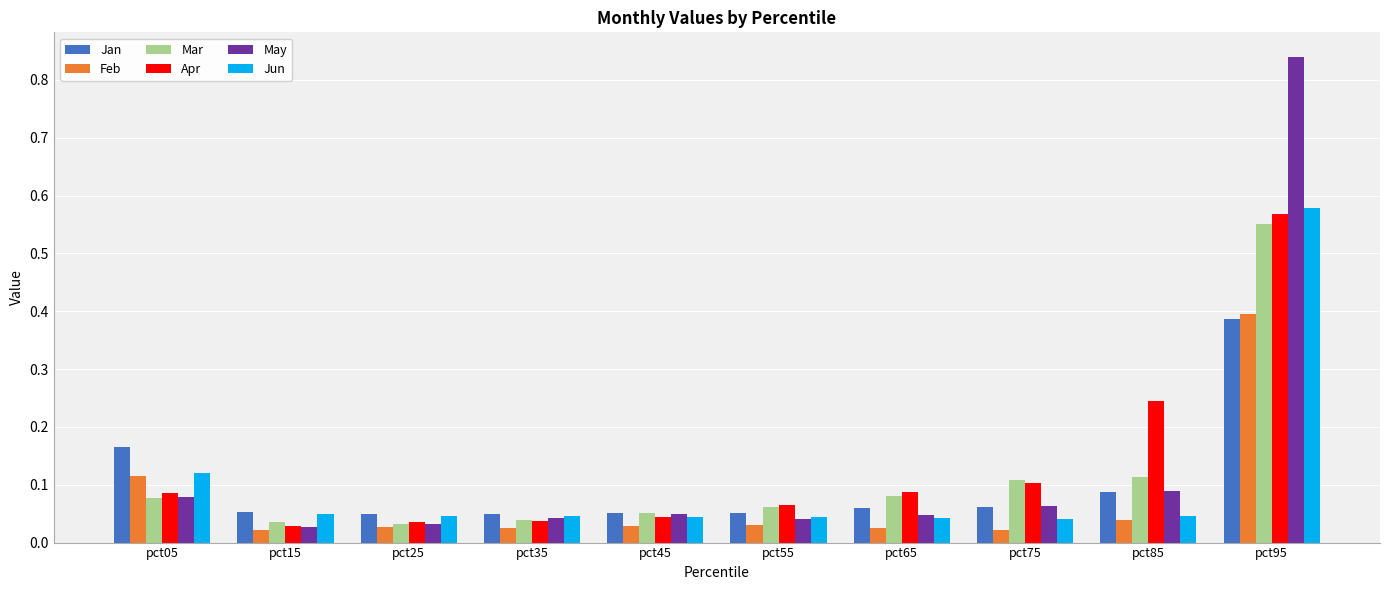

The value of Apr at pct75 is 0.1. True or false?

True